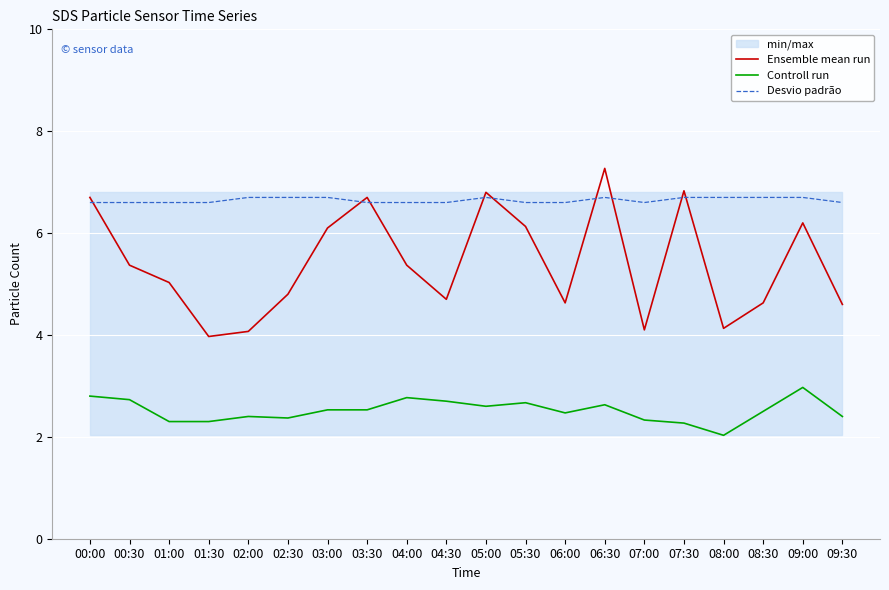

Reading left to right, what are all the values shown in this chart?

Ensemble mean run: 00:00=6.7	00:30=5.4	01:00=5.0	01:30=4.0	02:00=4.1	02:30=4.8	03:00=6.1	03:30=6.7	04:00=5.4	04:30=4.7	05:00=6.8	05:30=6.1	06:00=4.6	06:30=7.3	07:00=4.1	07:30=6.8	08:00=4.1	08:30=4.6	09:00=6.2	09:30=4.6
Controll run: 00:00=2.8	00:30=2.7	01:00=2.3	01:30=2.3	02:00=2.4	02:30=2.4	03:00=2.5	03:30=2.5	04:00=2.8	04:30=2.7	05:00=2.6	05:30=2.7	06:00=2.5	06:30=2.6	07:00=2.3	07:30=2.3	08:00=2.0	08:30=2.5	09:00=3.0	09:30=2.4
Desvio padrão: 00:00=6.6	00:30=6.6	01:00=6.6	01:30=6.6	02:00=6.7	02:30=6.7	03:00=6.7	03:30=6.6	04:00=6.6	04:30=6.6	05:00=6.7	05:30=6.6	06:00=6.6	06:30=6.7	07:00=6.6	07:30=6.7	08:00=6.7	08:30=6.7	09:00=6.7	09:30=6.6